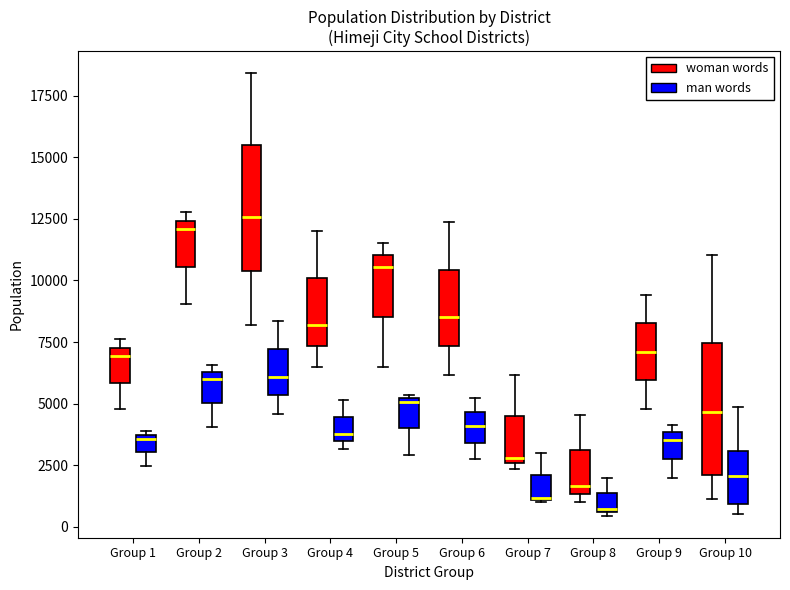

Where is the upper edge of the box for Group 10 (woman words) on the y-axis? The values are not printed on the chart, so give them approximately, as read against the axis.

7500